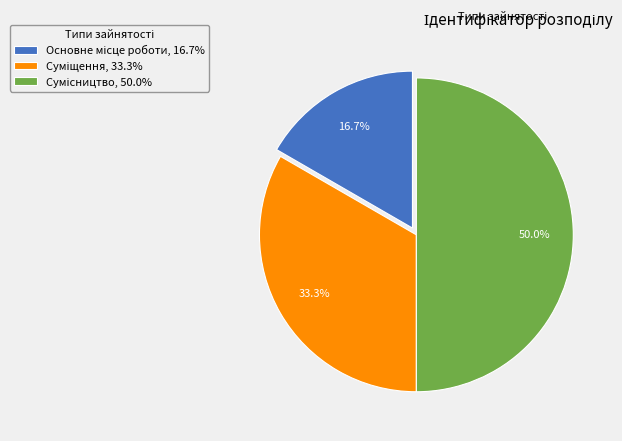

Which category has the smallest portion of the pie?

Основне місце роботи